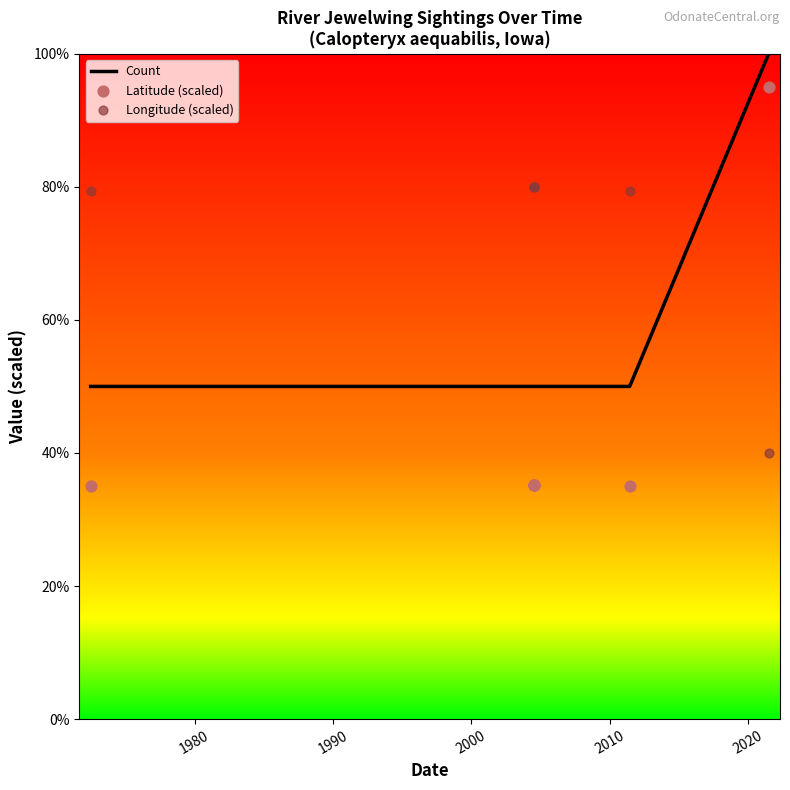

Which series contains the highest Y value?

Count